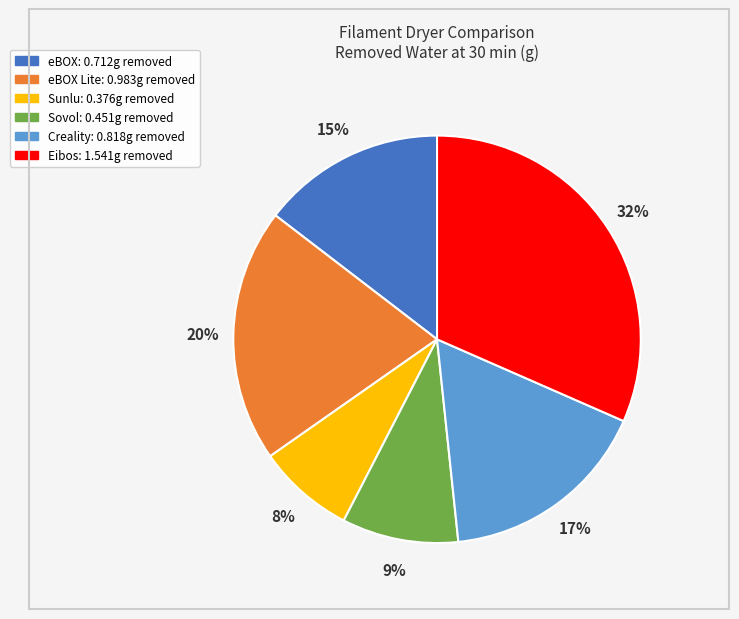

To the nearest percent, what is the difference between the largest and smallest slice percentages?

24%